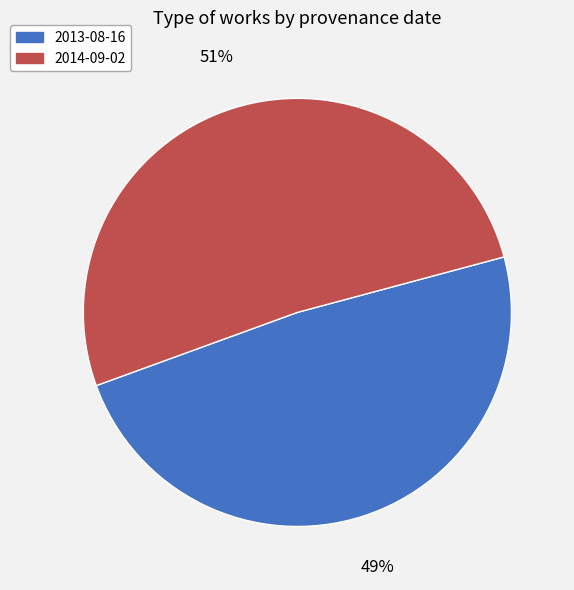

To the nearest percent, what percentage of the pie is 2013-08-16?

49%